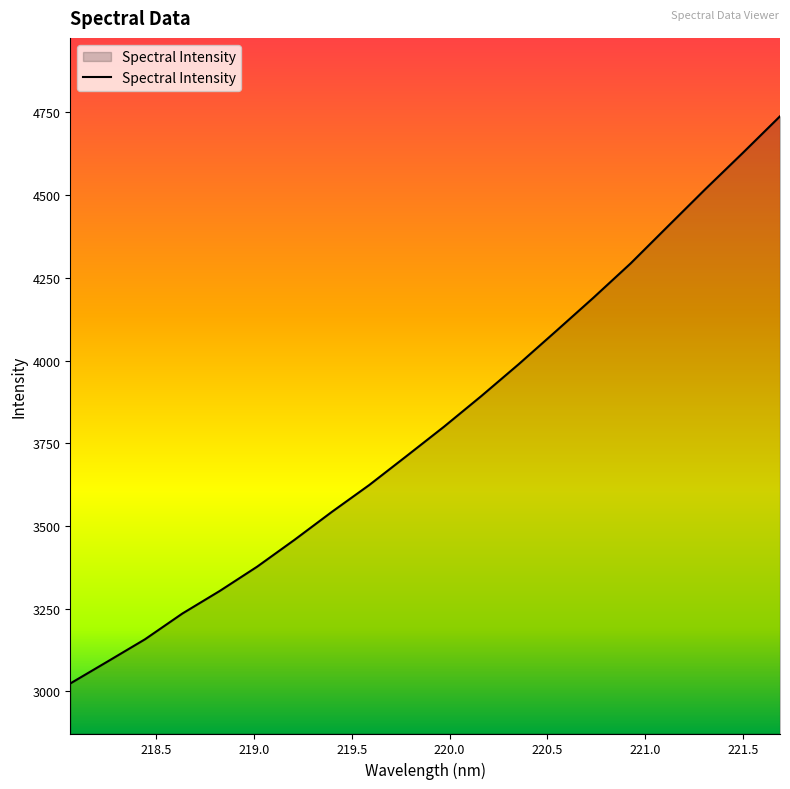

Count the number of categories in the chart.

20